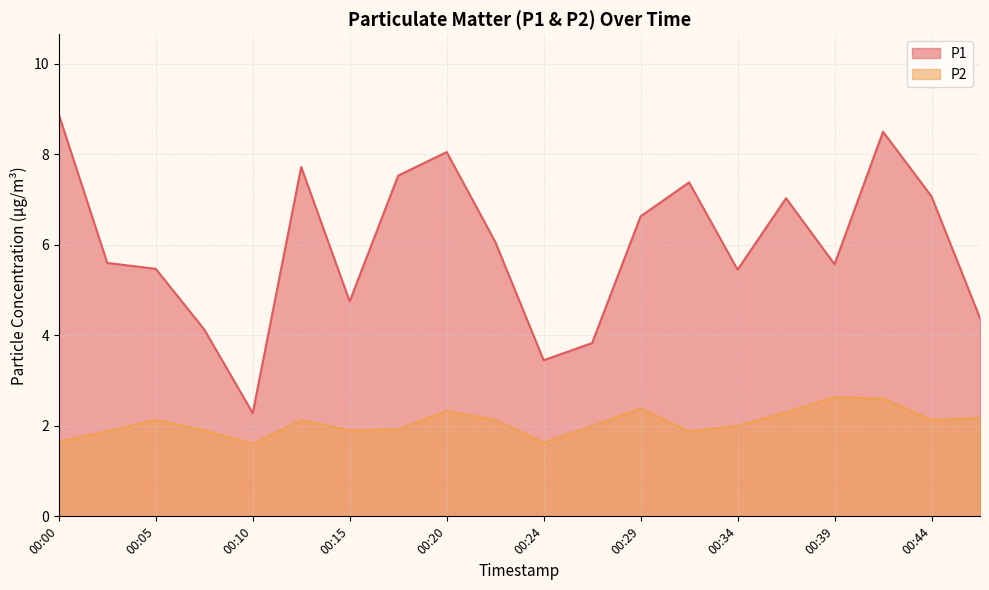

Is it true that P2 equals 2.8 at 00:15?

False